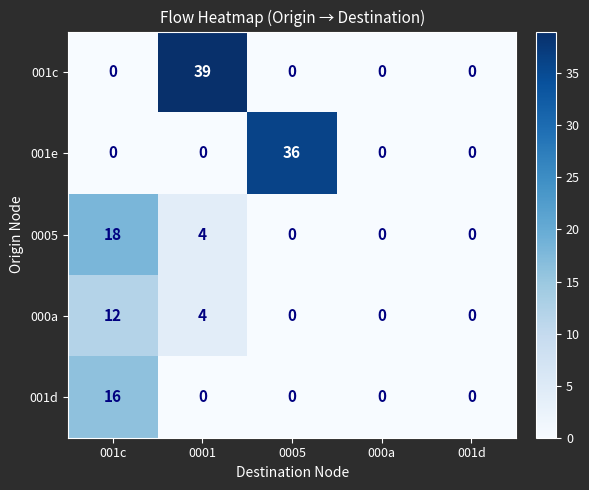

Which label corresponds to the largest value in the chart?

0001